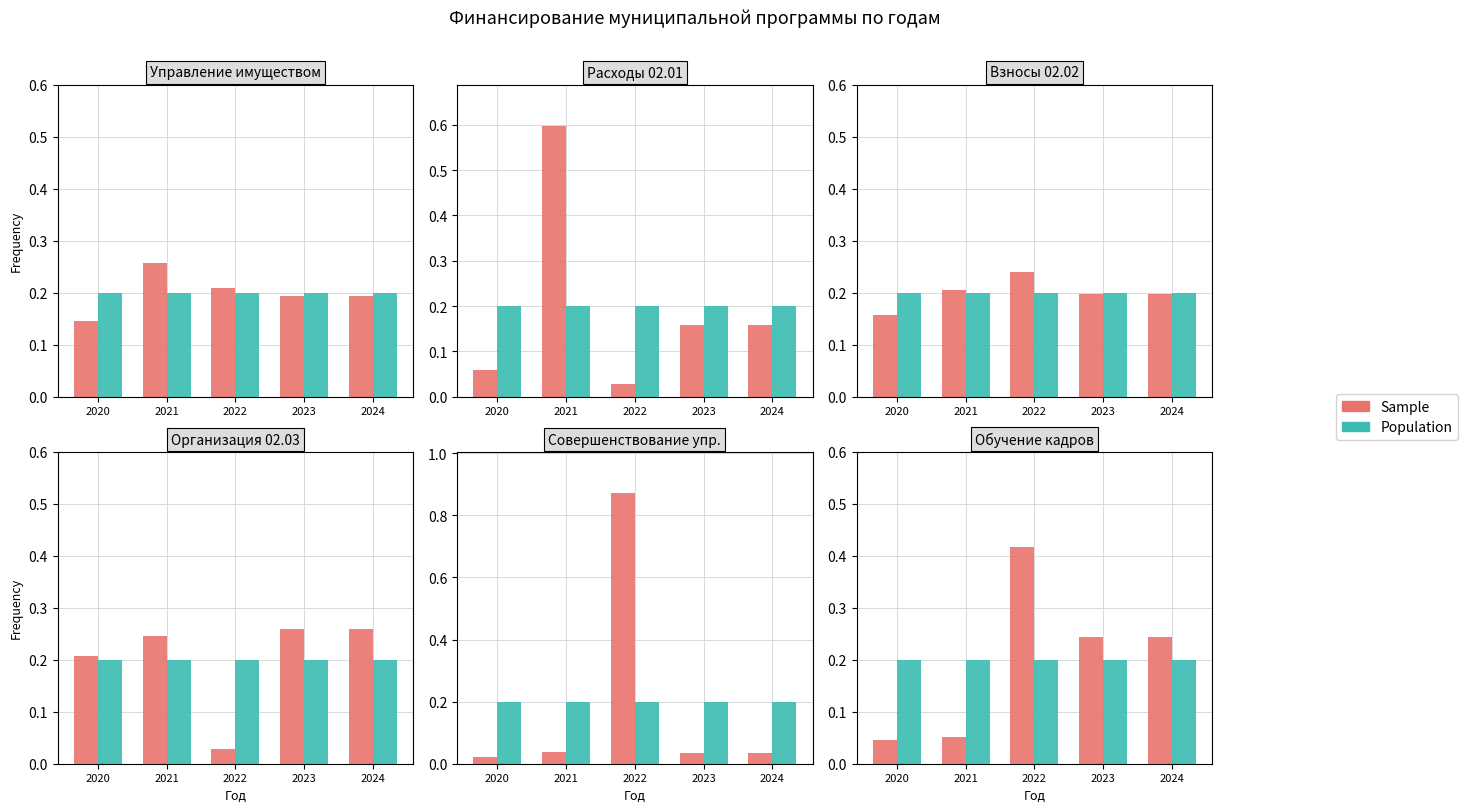

Rank the series by their maximum value, from highest to lowest.

Sample, Population